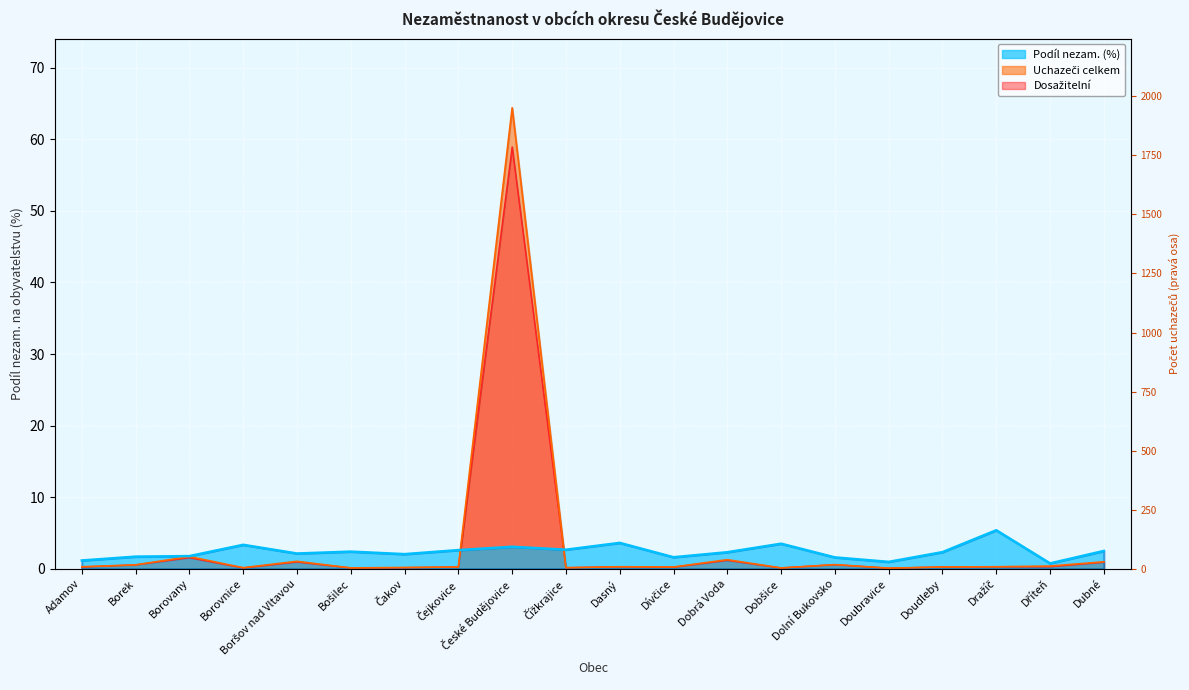

Rank the series at Doudleby from highest to lowest value.

Podíl nezam. (%), Uchazeči celkem, Dosažitelní